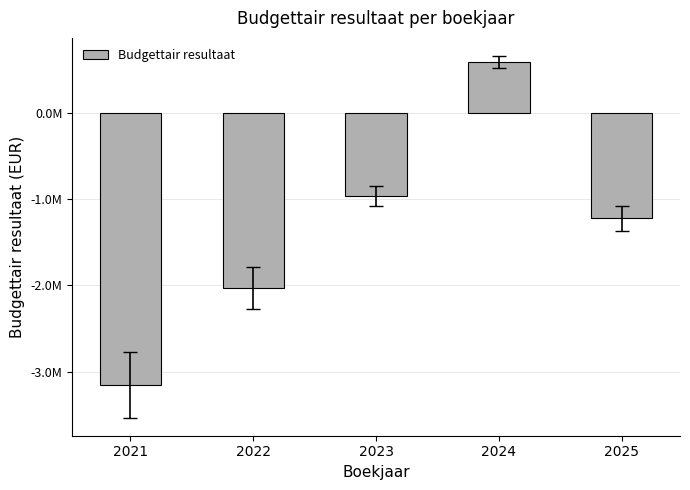

Which category has the lowest value across all series?

2021